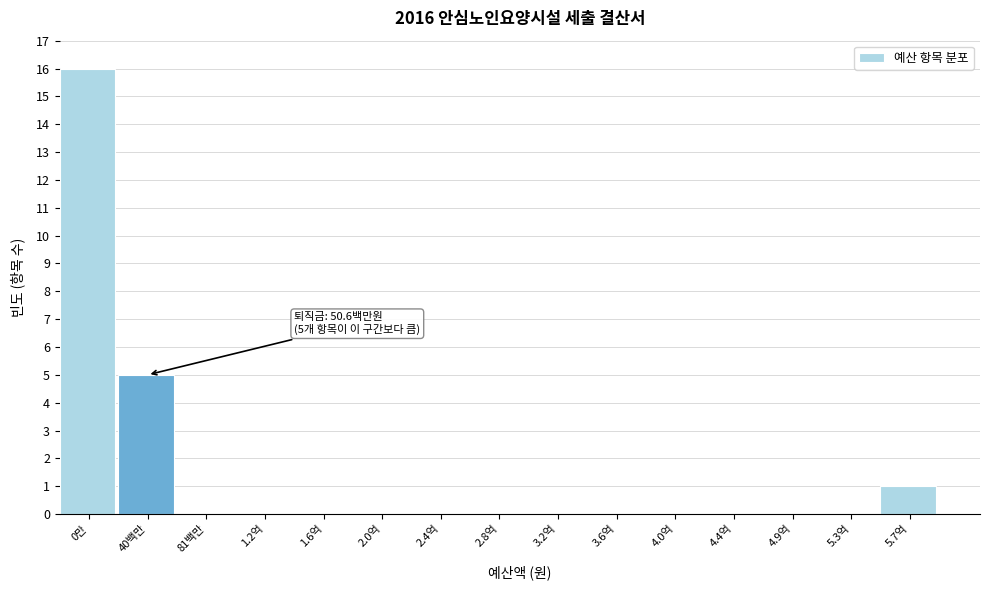

Reading right to left, list all the values displayed in this chart.

5.7억=1	5.3억=0	4.9억=0	4.4억=0	4.0억=0	3.6억=0	3.2억=0	2.8억=0	2.4억=0	2.0억=0	1.6억=0	1.2억=0	81백만=0	40백만=5	0만=16